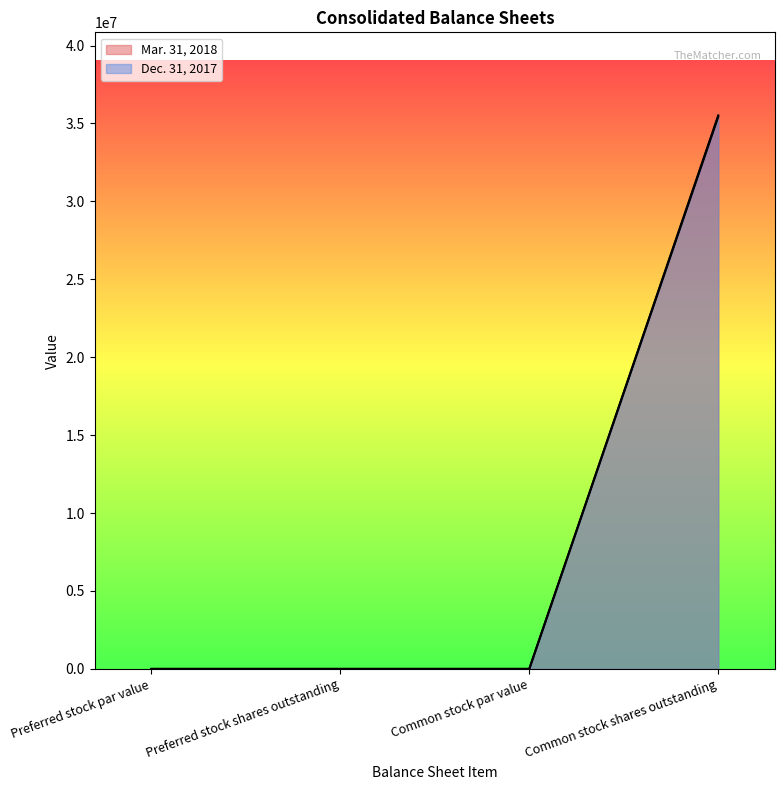

True or false: Dec. 31, 2017 has a value of 0 at Common stock par value.

True